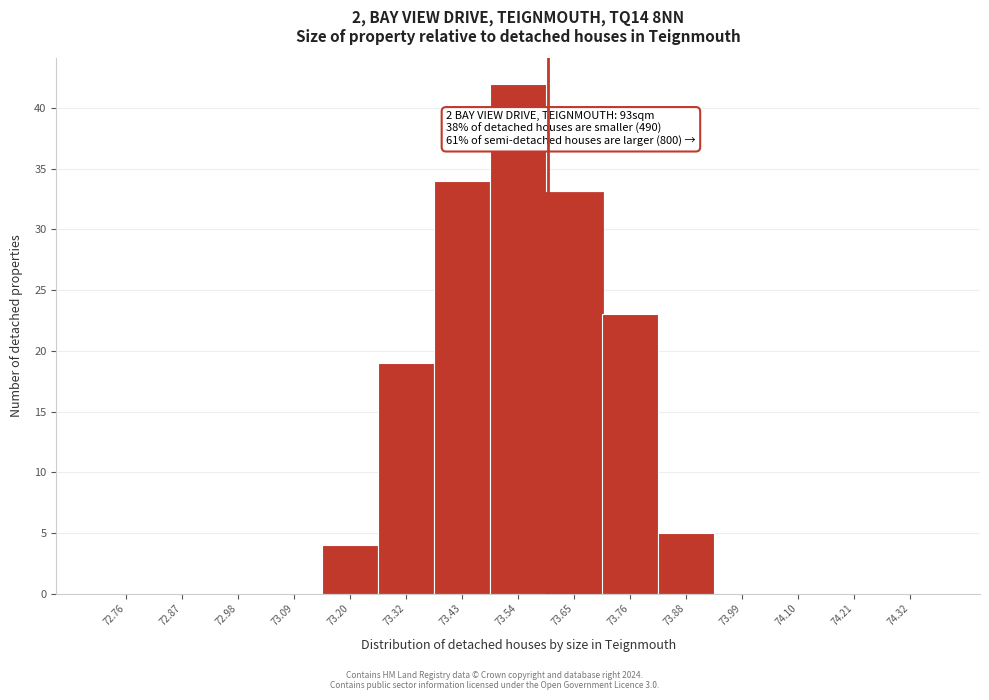

Which range on the x-axis has the tallest bar?

73.484 to 73.596